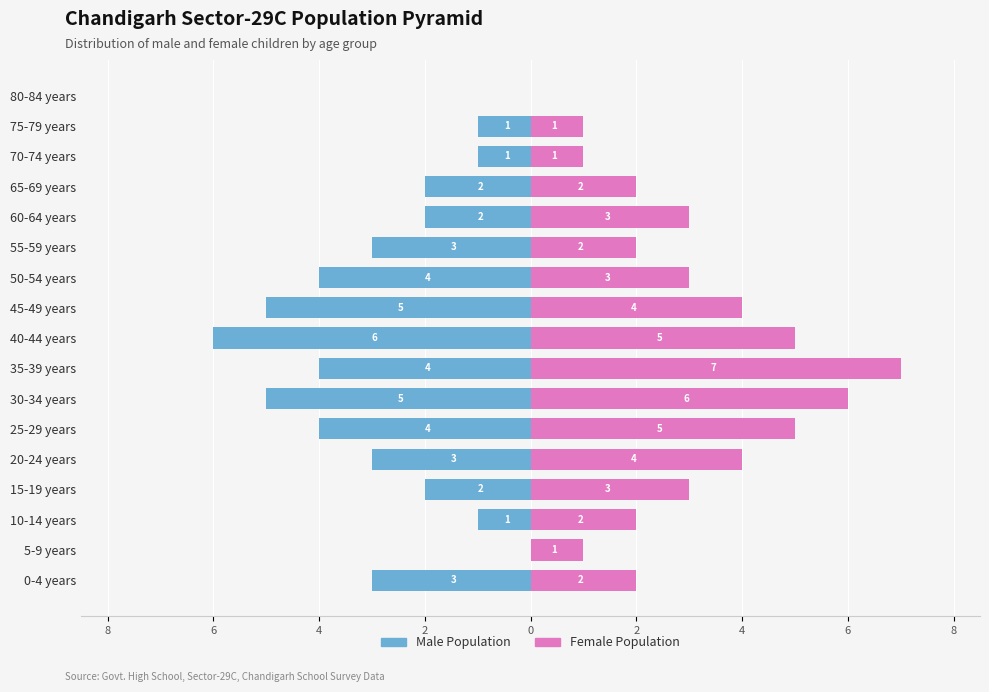

Does the chart contain stacked bars?

No